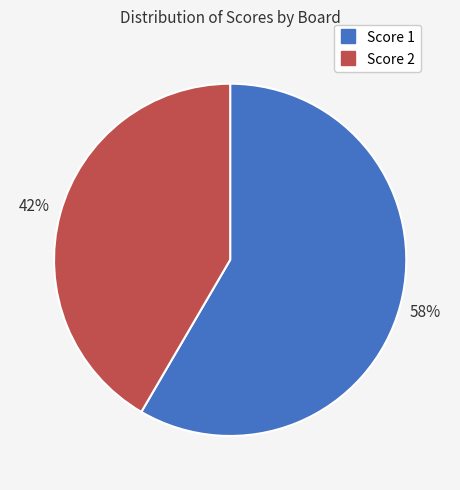

Does any single category account for the majority?

Yes